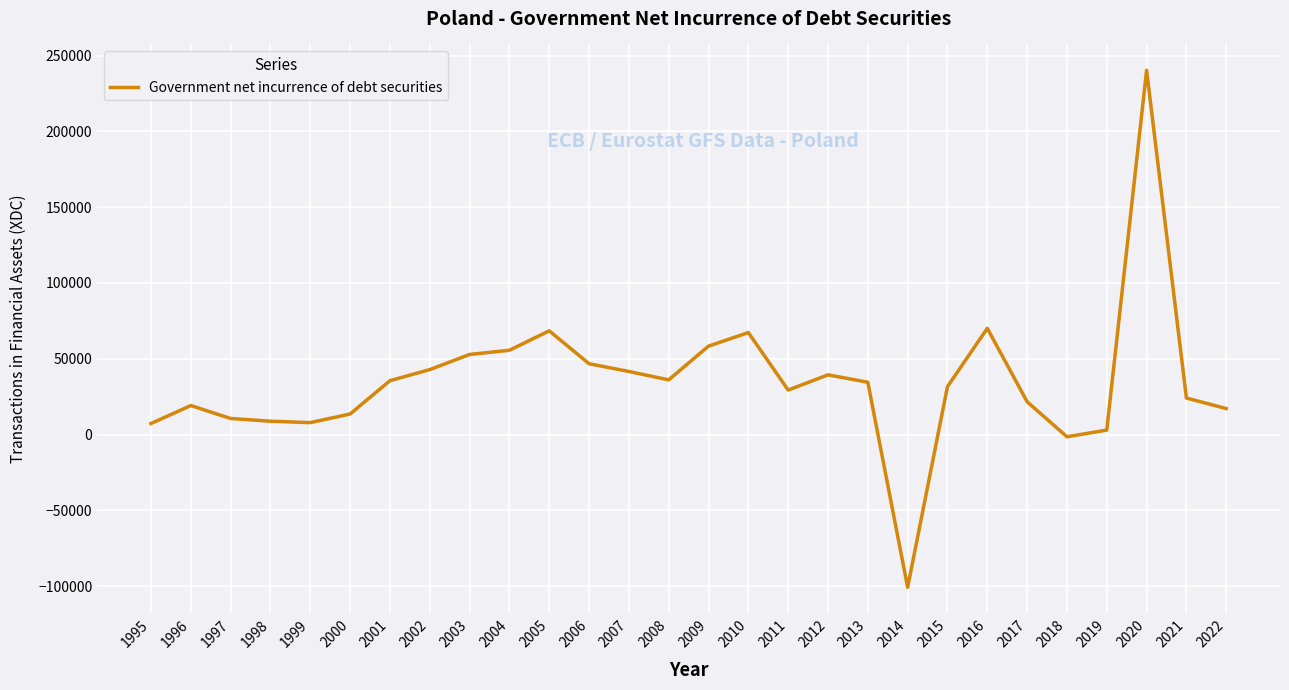

The value at 2004 is 92358. True or false?

False